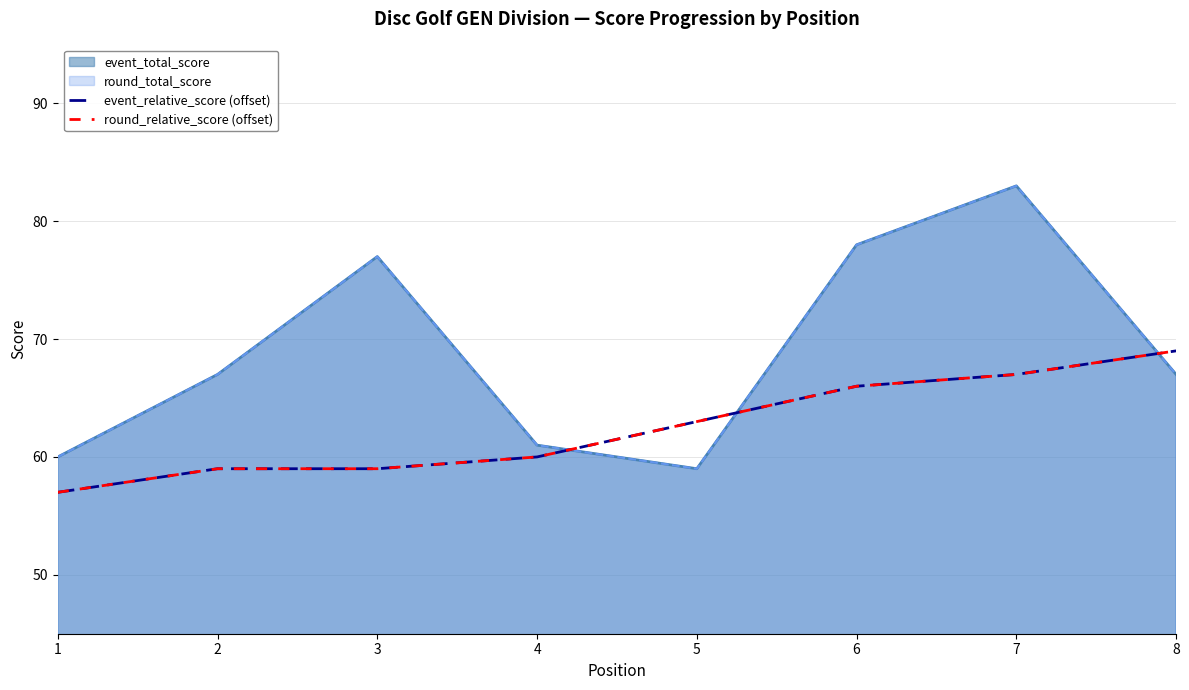

At which label does round_relative_score (offset) first exceed 63?

6